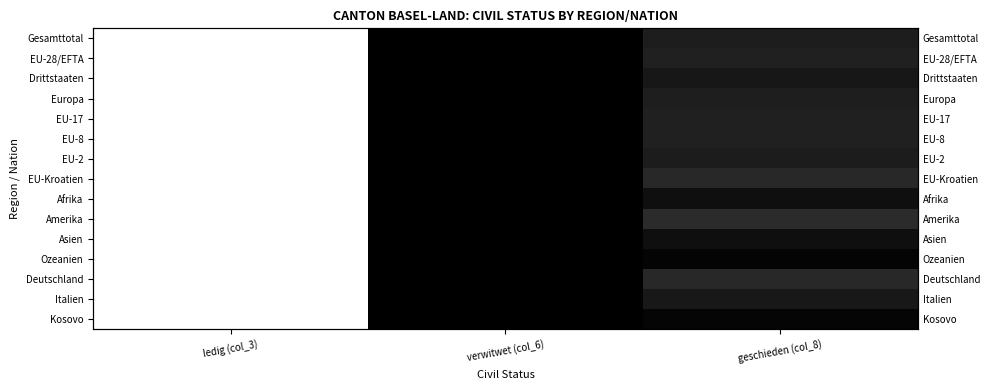

How many categories are shown in the chart?

3